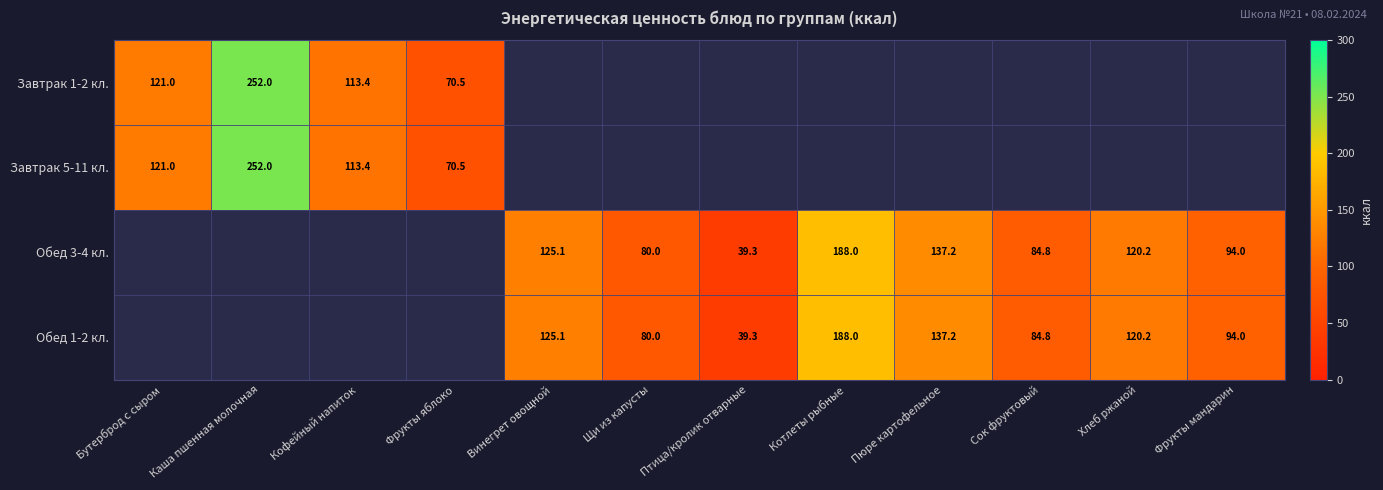

The Завтрак 5-11 кл. series shows 35.3 at Фрукты яблоко. True or false?

False